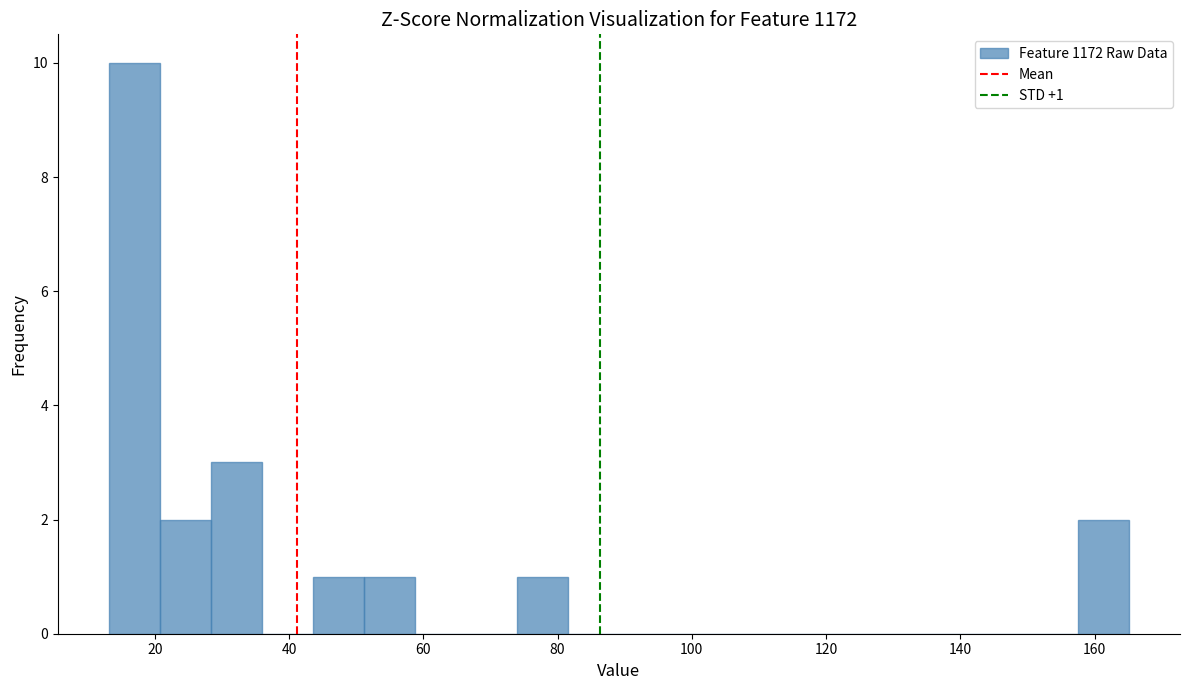

Read against the x-axis, roughly where is the centre of the tallest bar?

16